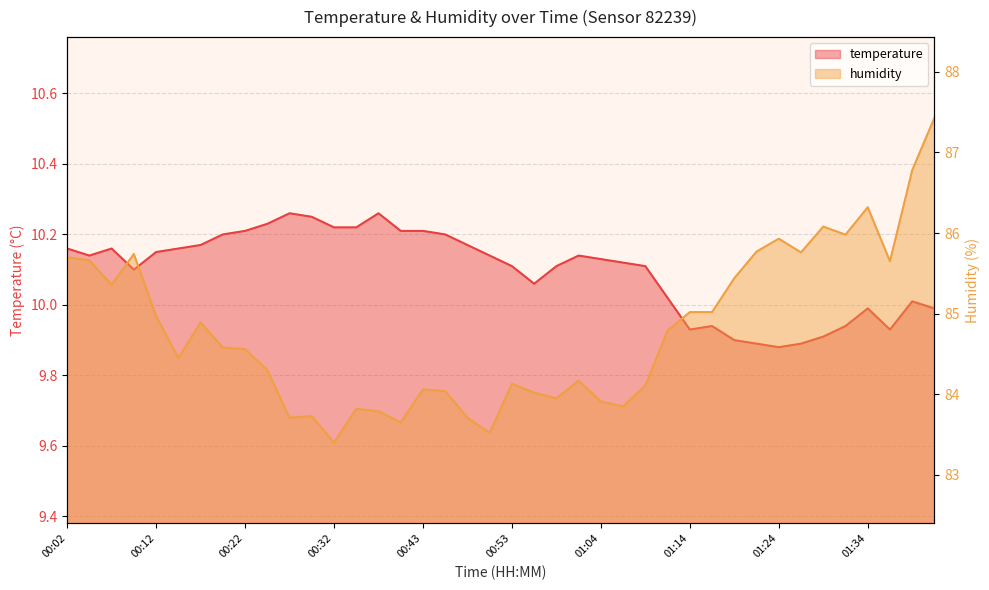

The temperature series shows 10.2 at 00:43. True or false?

True